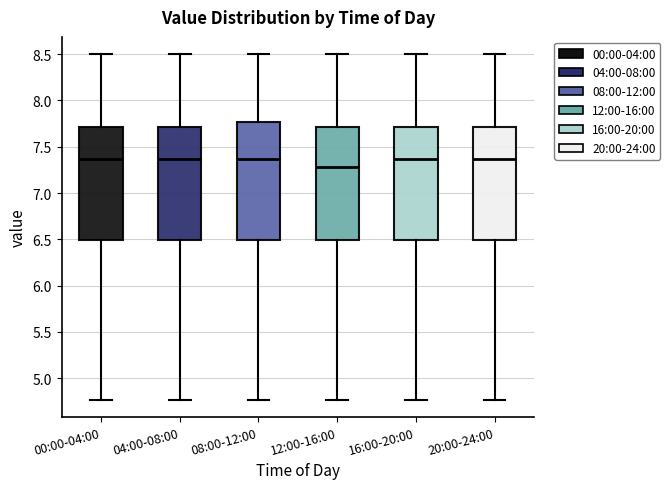

Which box is the tallest, from its lower edge to its upper edge?

08:00-12:00